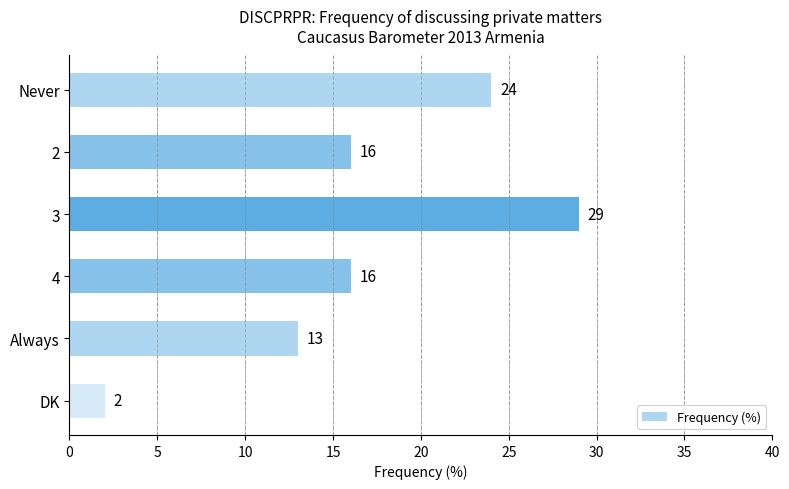

What is the label of the 3rd bar from the bottom?

4